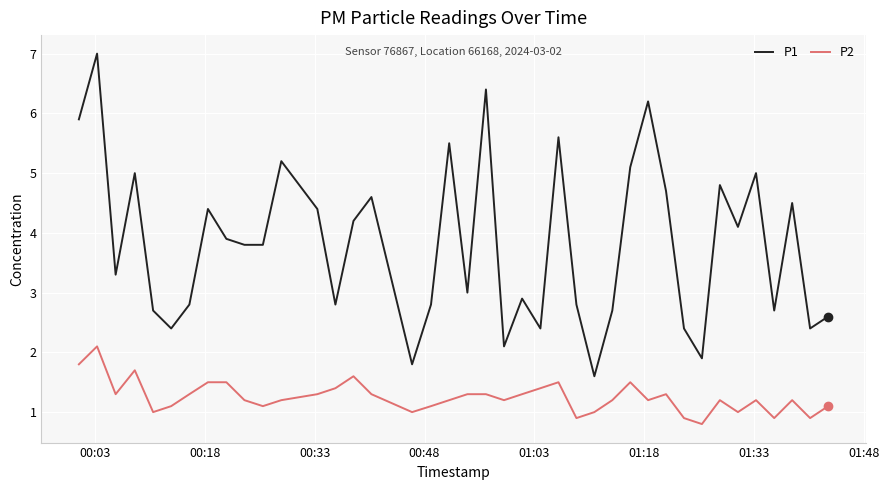

True or false: P1 and P2 cross at least once.

False